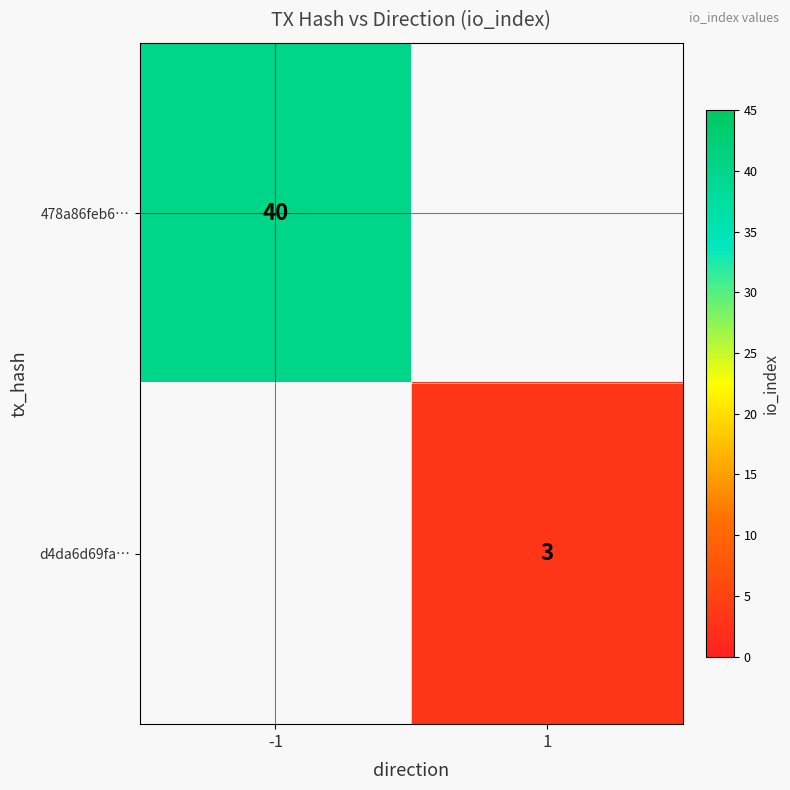

Is it true that d4da6d69fa… equals 5 at 1?

False